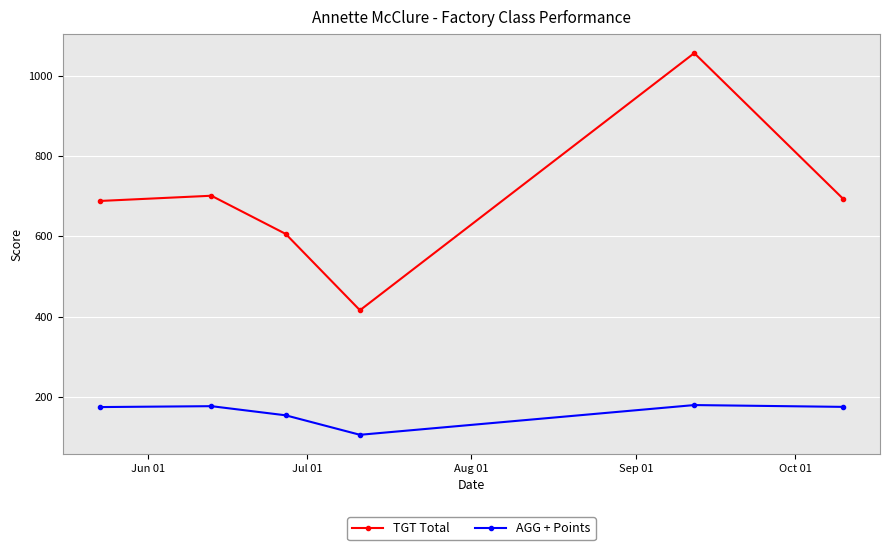

List the series in order of their peak value, highest first.

TGT Total, AGG + Points